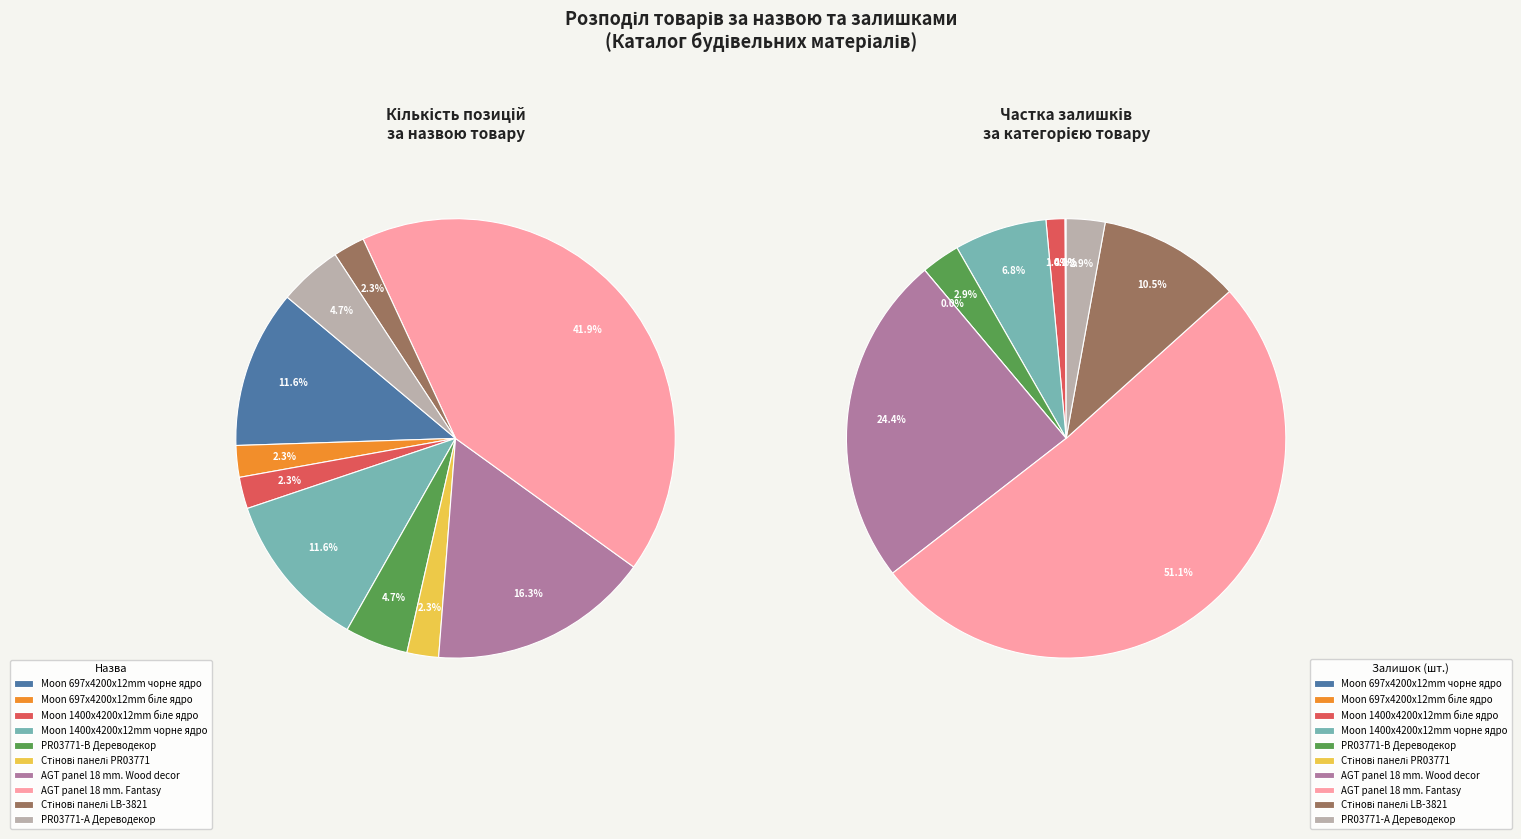

Do Стінові панелі LB-3821 and Moon 1400x4200x12mm чорне ядро together represent more than half of the pie?

No